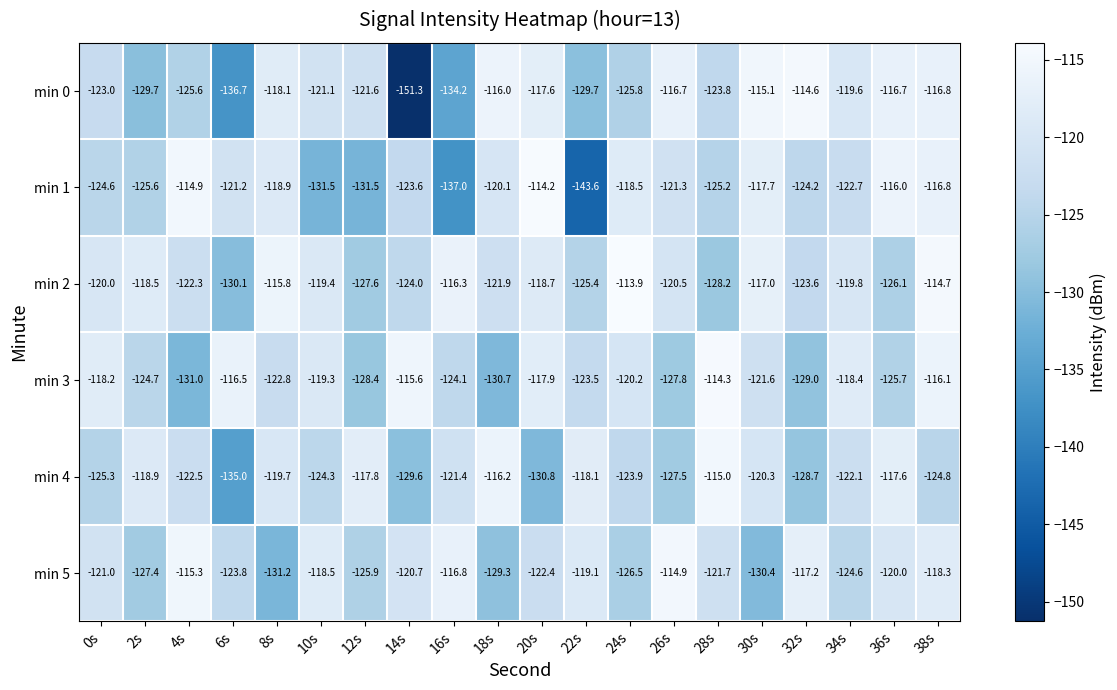

The value of min 5 at 14s is -120.7. True or false?

True